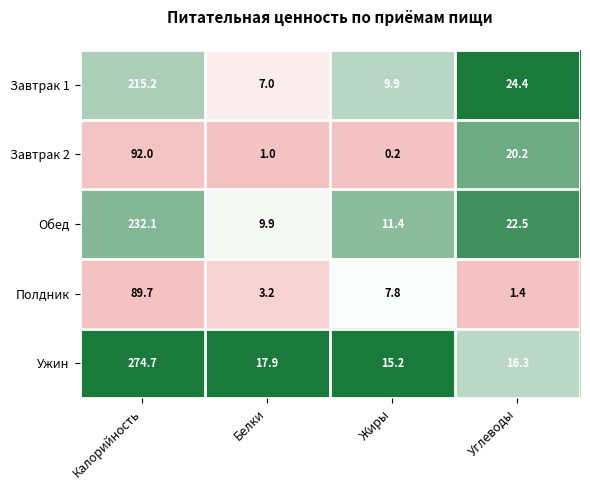

Rank the series by their maximum value, from lowest to highest.

Полдник, Завтрак 2, Завтрак 1, Обед, Ужин